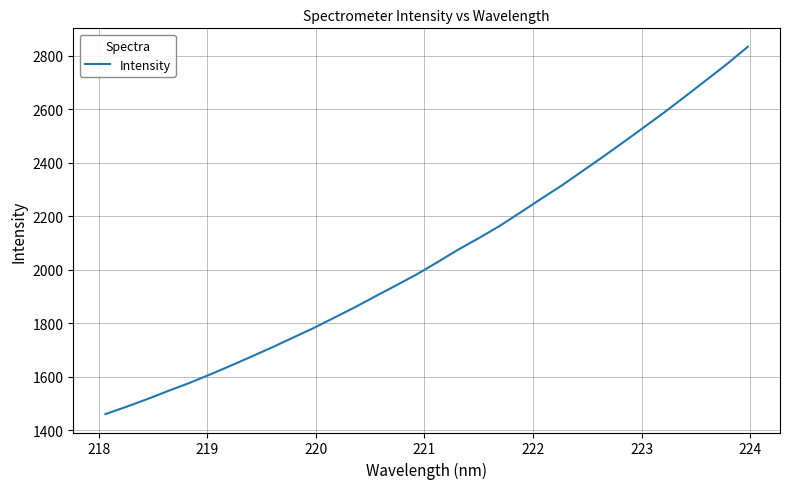

What is the difference between the maximum and second lowest values?

1348.0